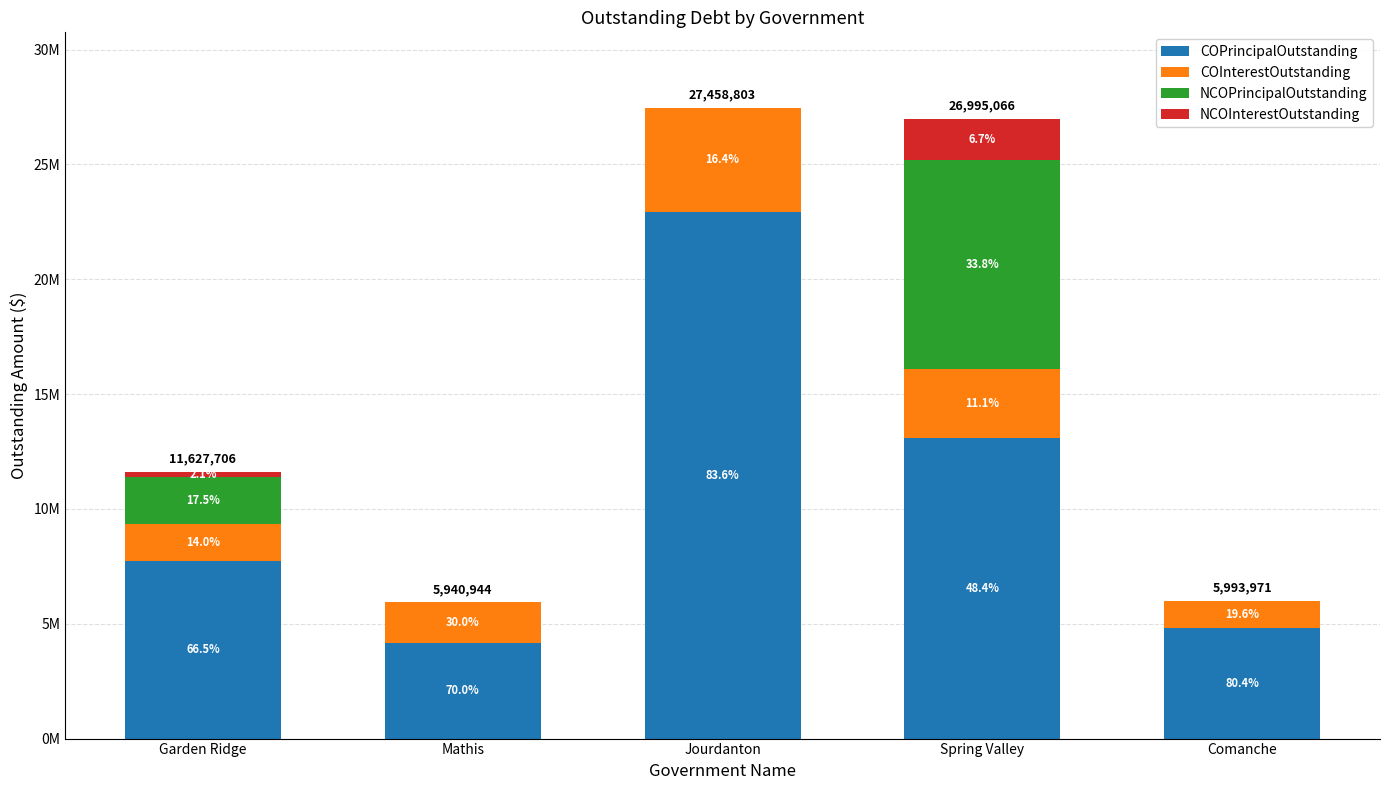

The COInterestOutstanding series shows 1703254.3 at Comanche. True or false?

False